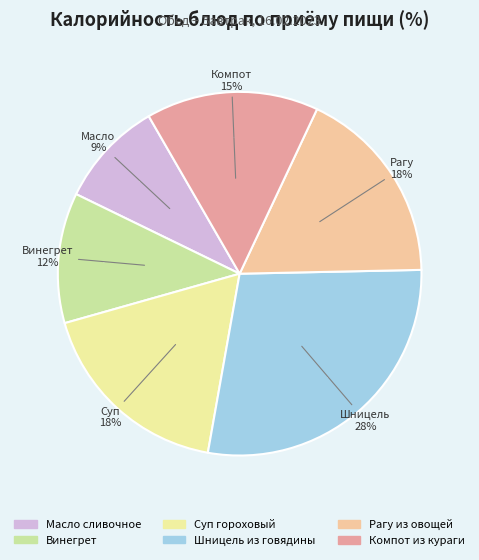

To the nearest percent, what percentage of the pie is Суп гороховый?

18%